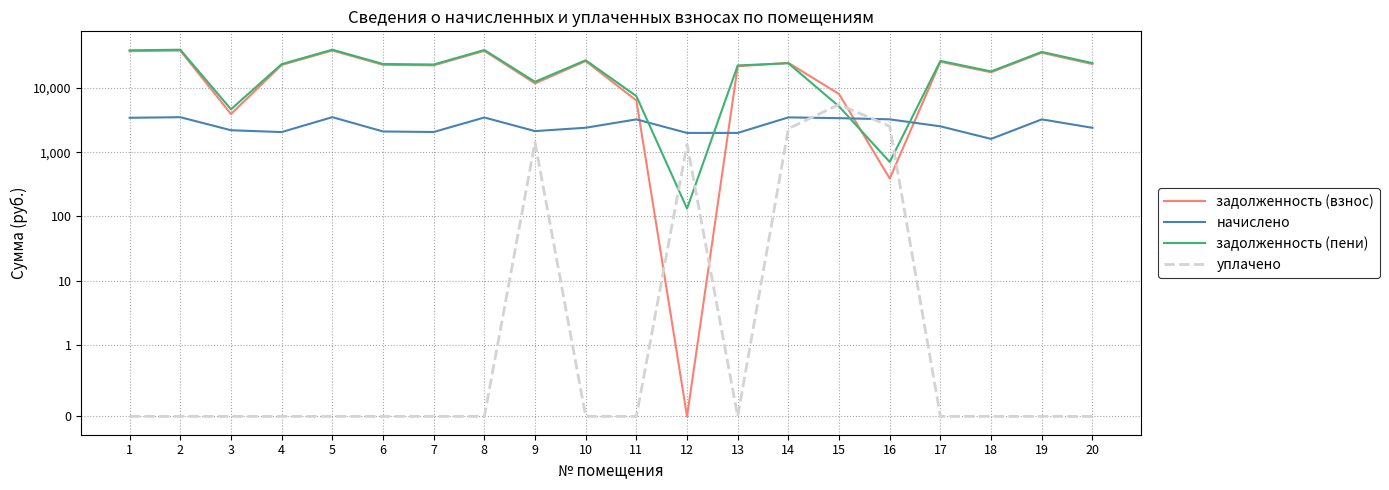

Is the value of задолженность (взнос) at 19 greater than the value of задолженность (пени) at 7?

Yes